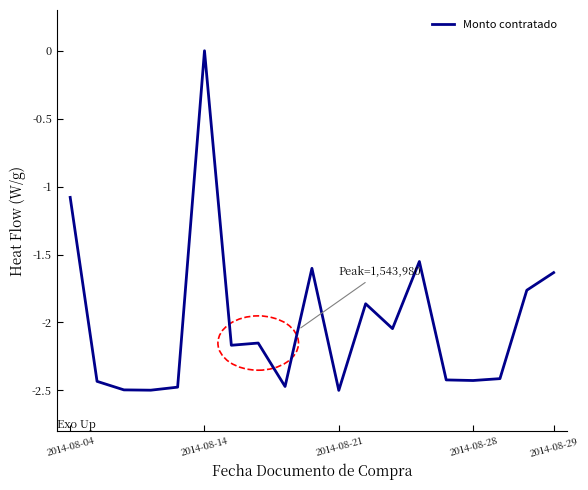

What is the smallest value displayed?

-2.5